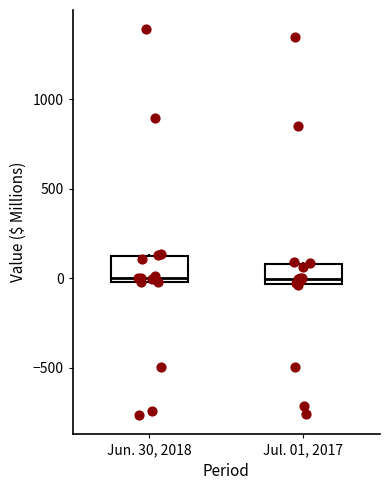

Where is the upper edge of the box for Jun. 30, 2018 on the y-axis? The values are not printed on the chart, so give them approximately, as read against the axis.

100